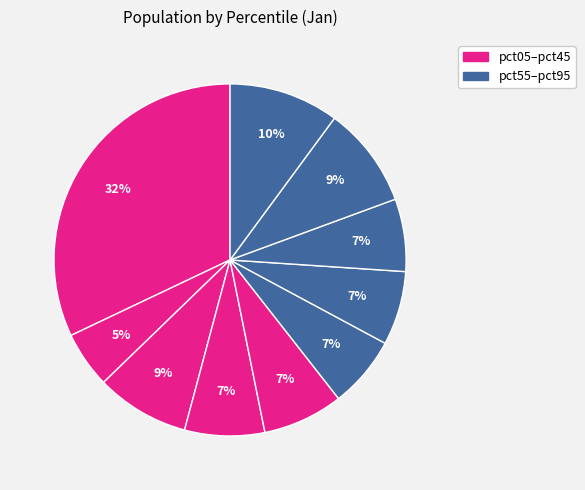

How many slices are in this pie chart?

10